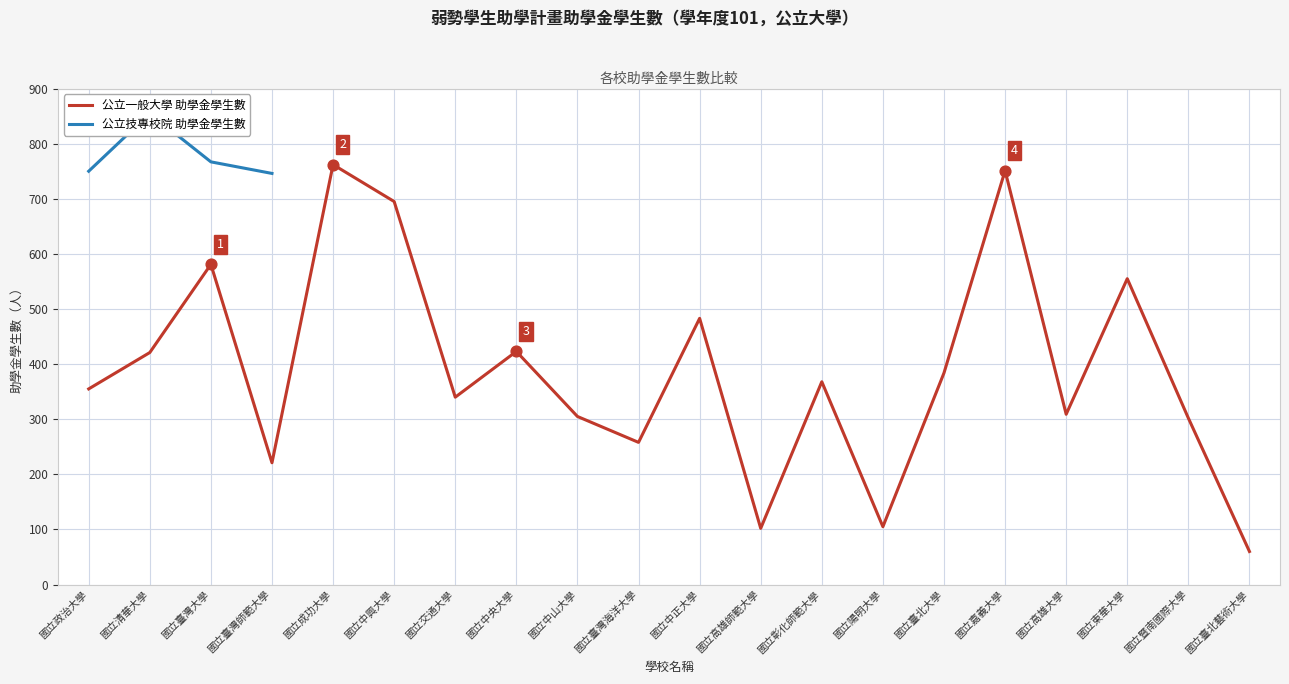

Approximately how many times larger is the value at 國立陽明大學 compared to 國立清華大學?

0.2